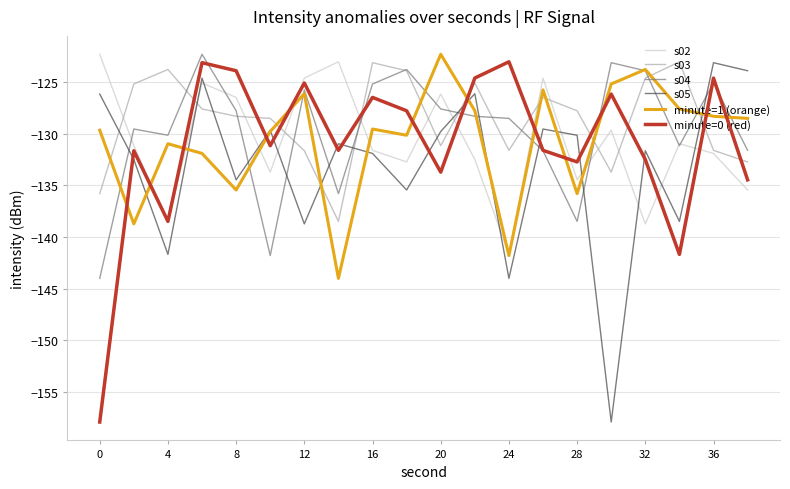

What is the smallest value displayed?

-157.9